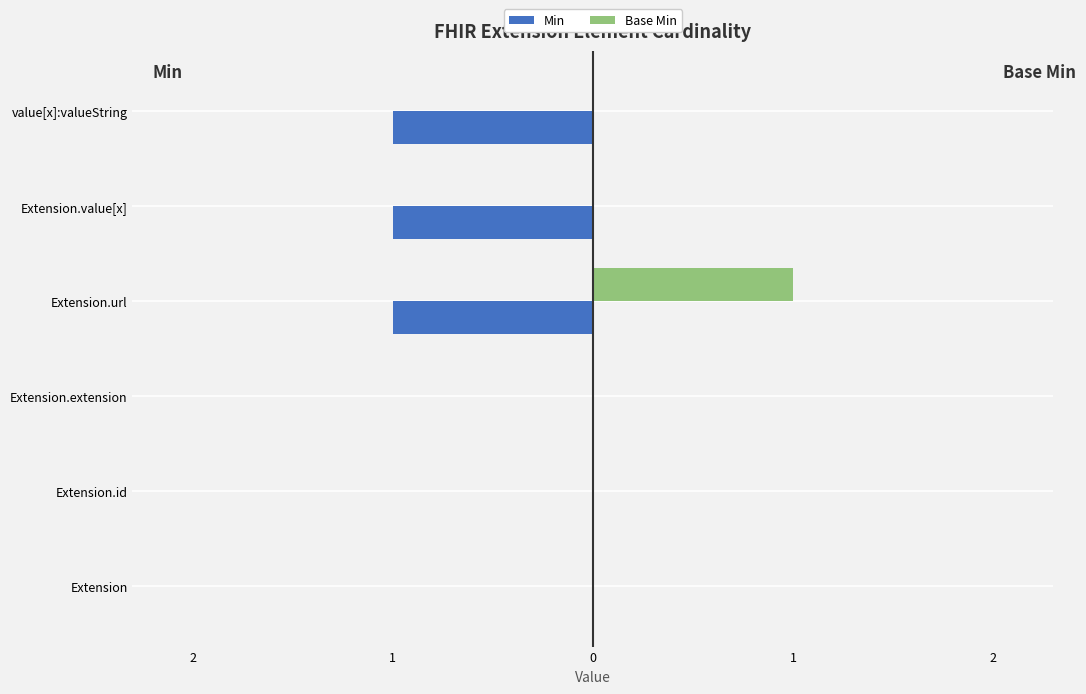

What are all the series names shown in the legend?

Min, Base Min